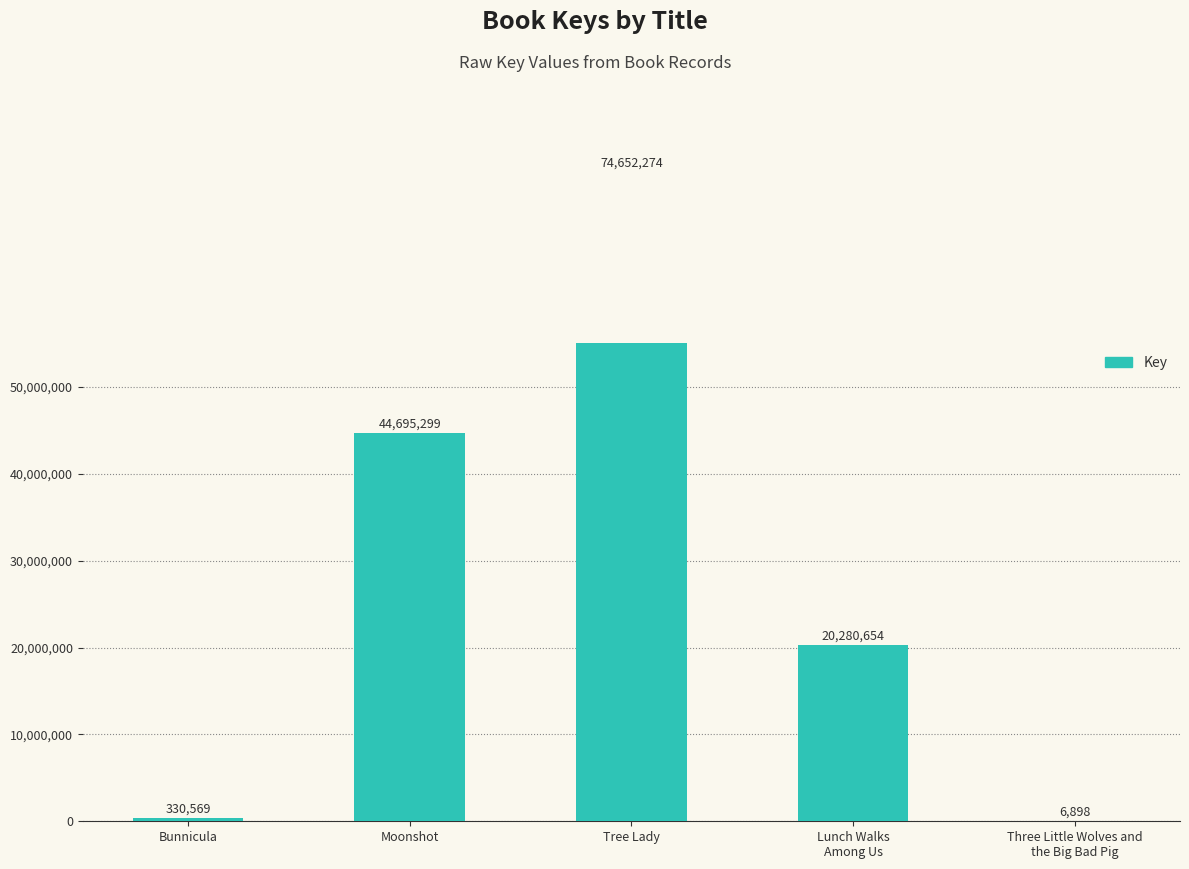

List the labels in order of value, largest first.

Tree Lady, Moonshot, Lunch Walks
Among Us, Bunnicula, Three Little Wolves and
the Big Bad Pig